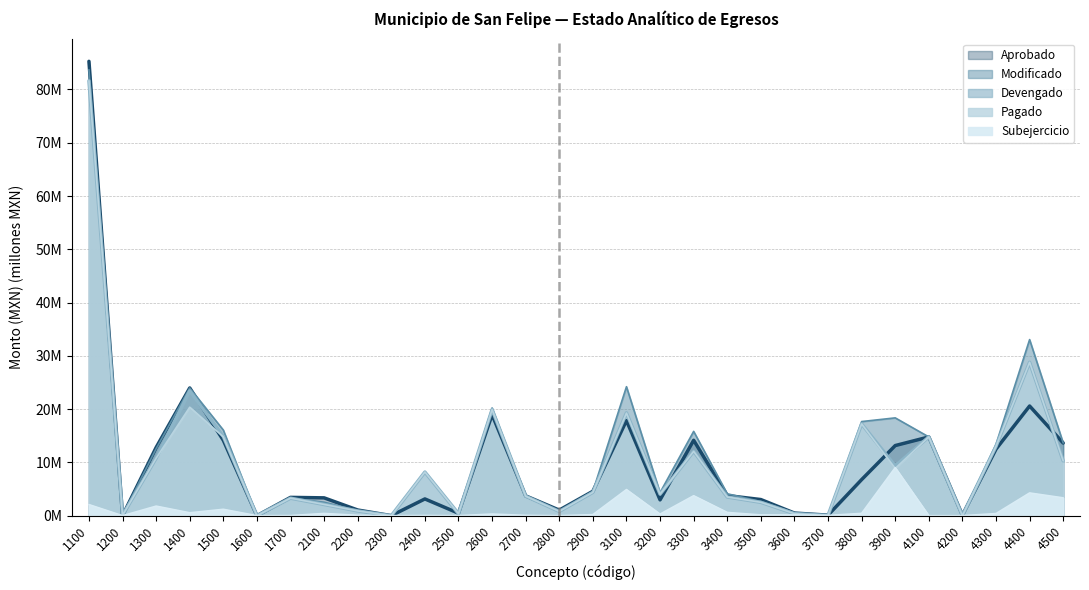

How many categories are shown in the chart?

30